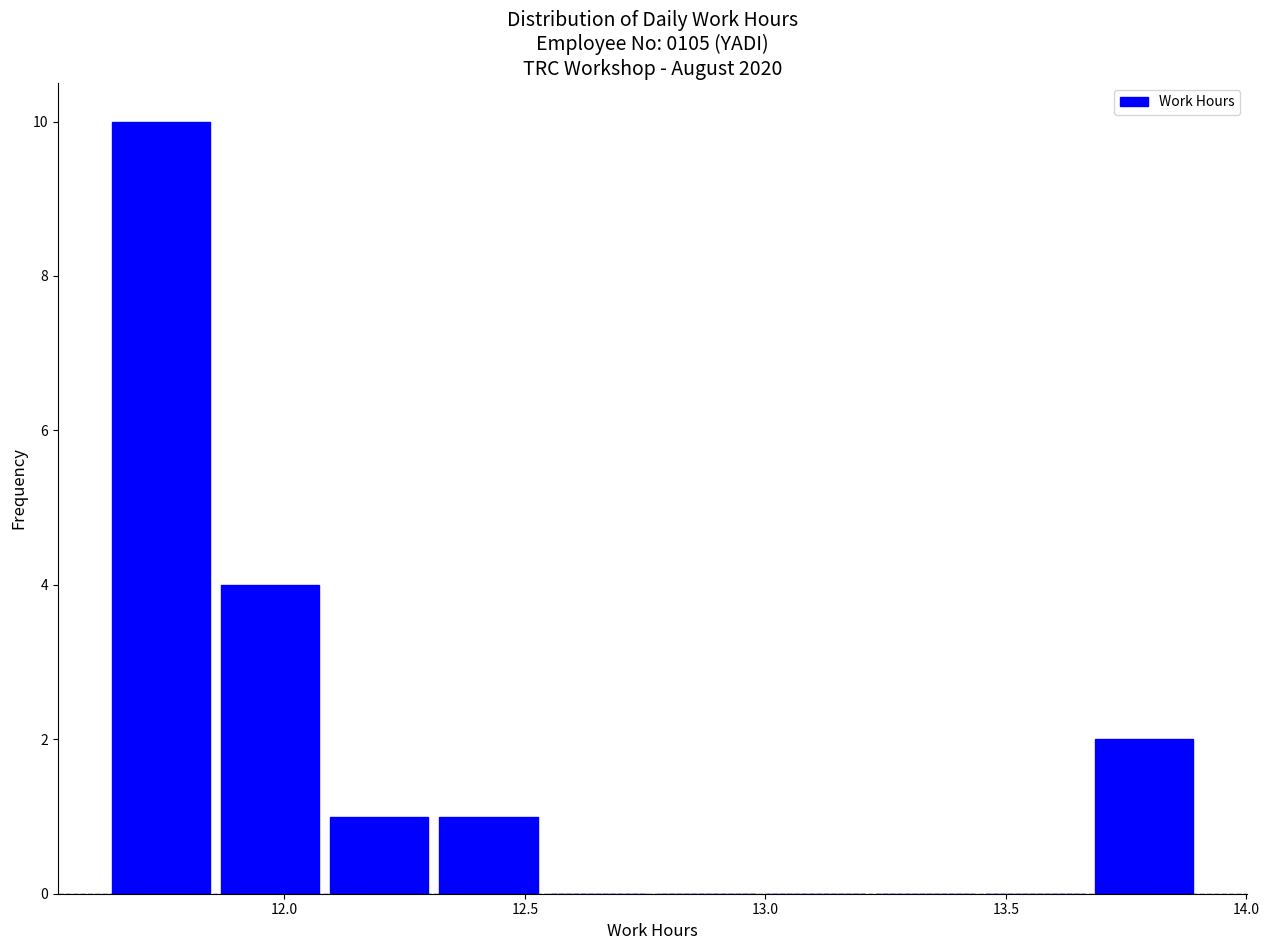

What is the height of the bar covering 12.10 to 12.30 on the x-axis? Neither the bar edges nor the heights are printed on the chart, so give them approximately, as read against the axes.

1